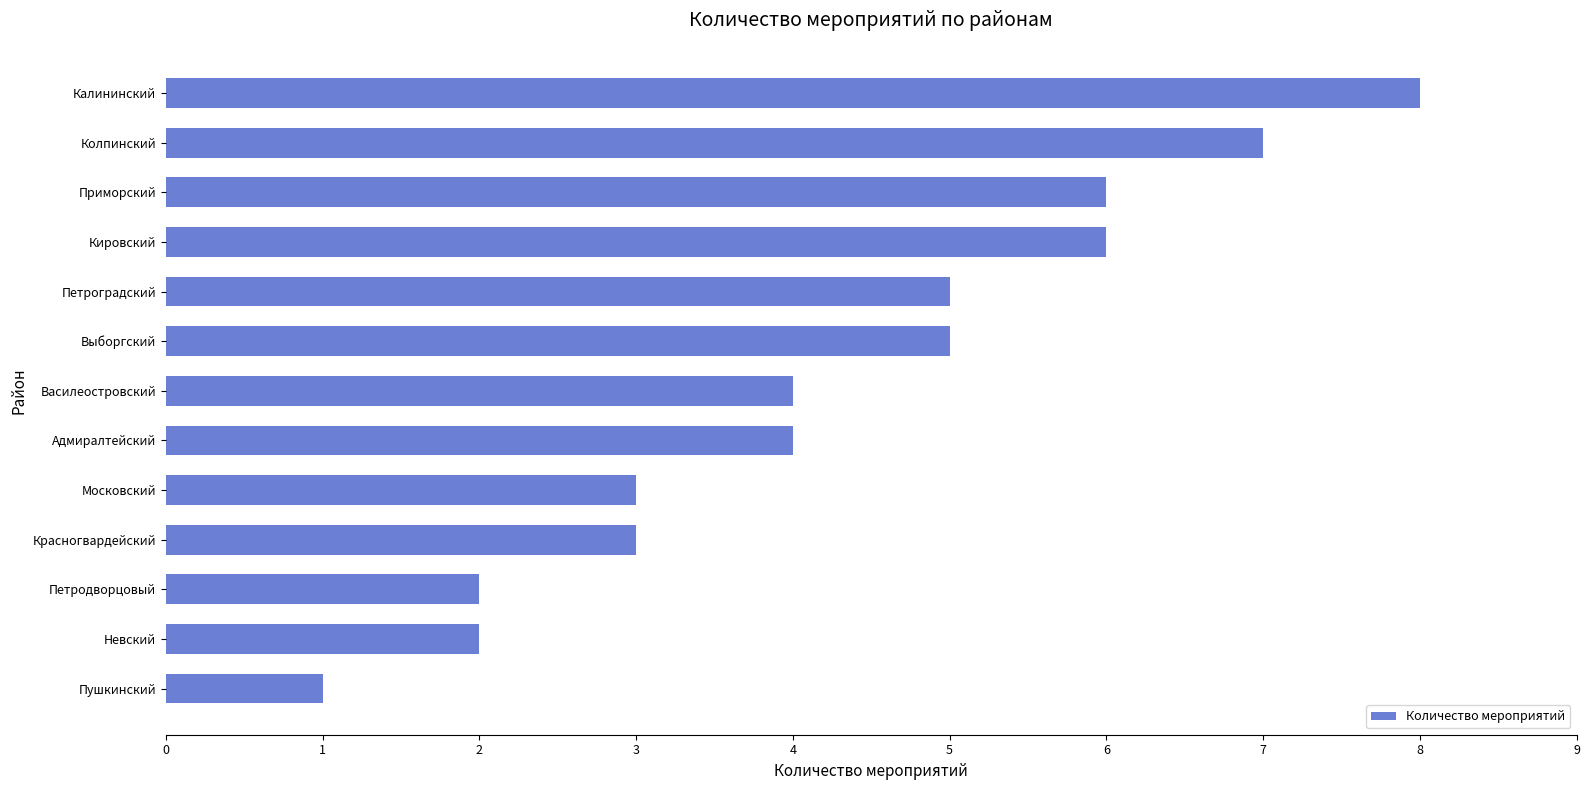

Read the value at Калининский.

8